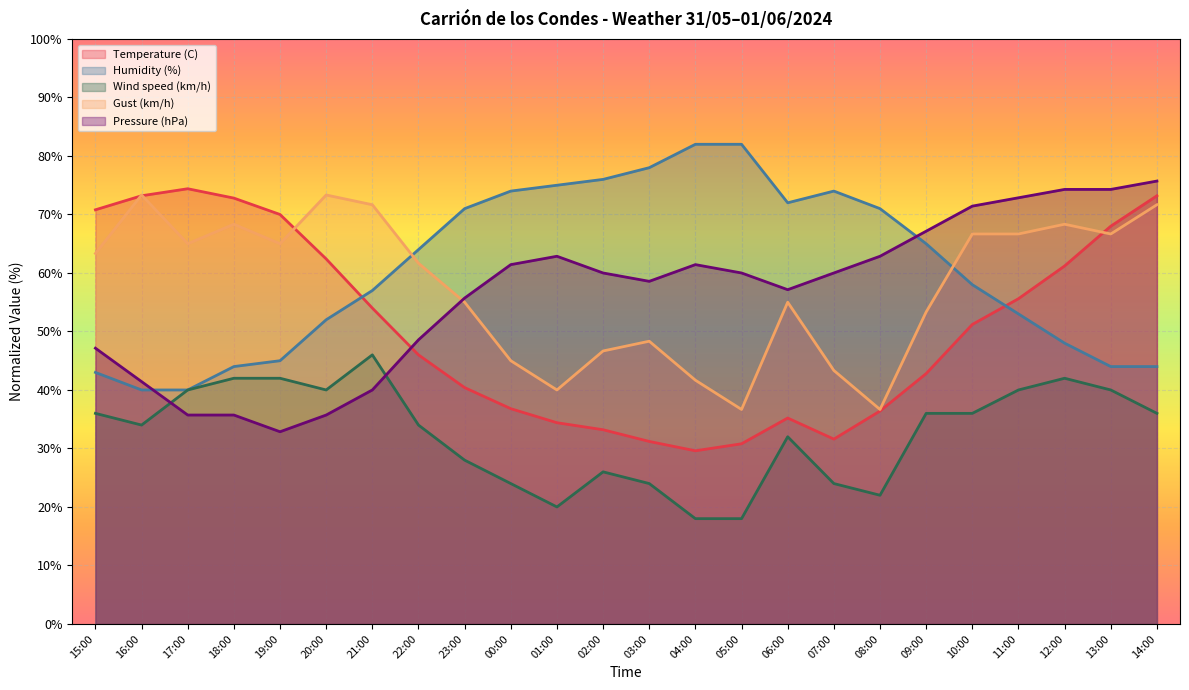

What is the difference between the maximum and minimum values in the Pressure (hPa) series?

42.9